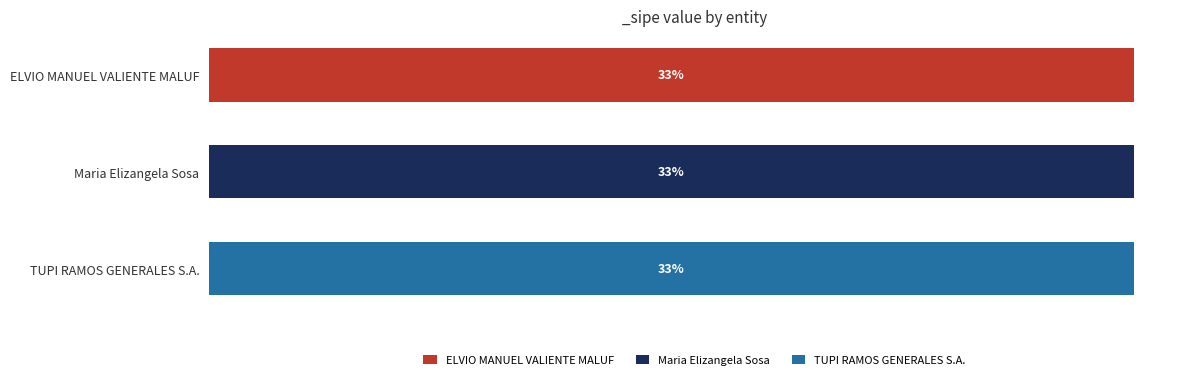

What are all the series names shown in the legend?

ELVIO MANUEL VALIENTE MALUF, Maria Elizangela Sosa, TUPI RAMOS GENERALES S.A.